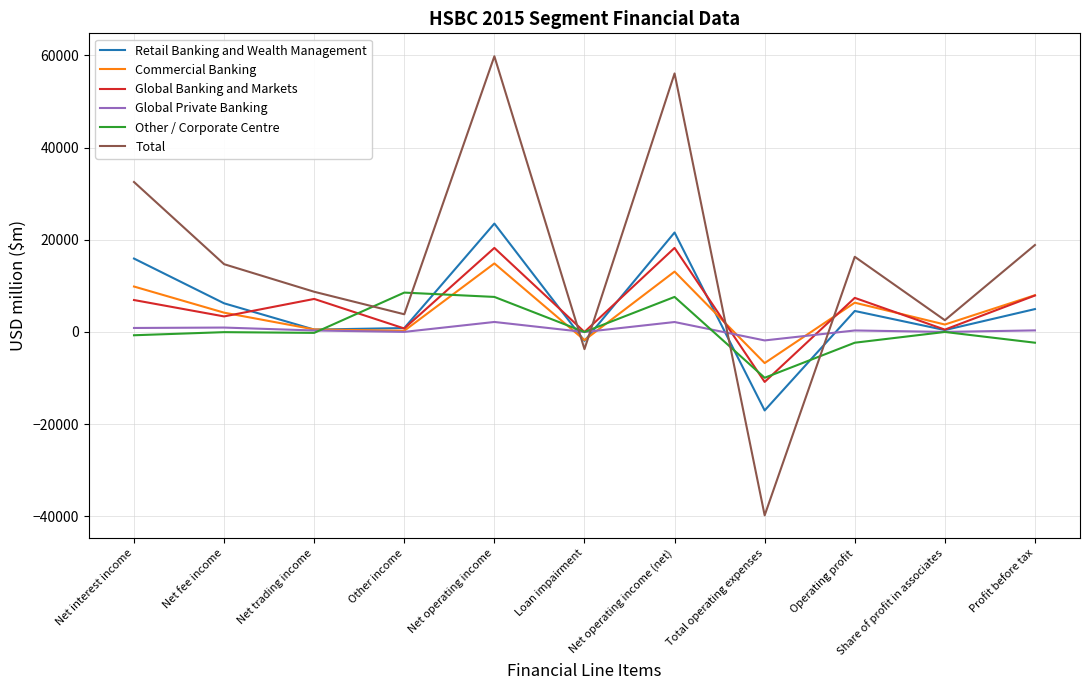

The Total series shows 8188 at Profit before tax. True or false?

False